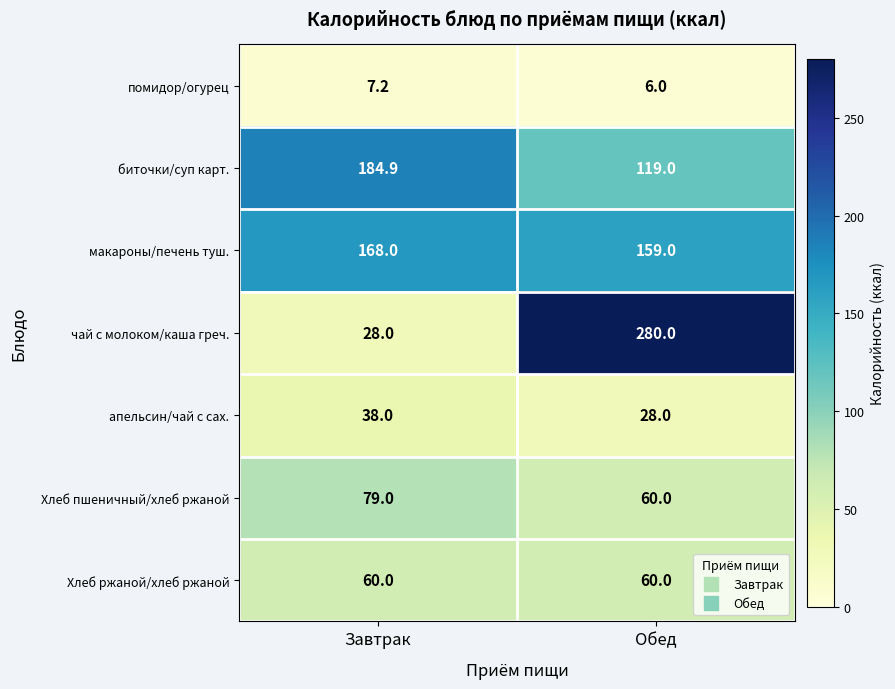

Count the number of data series in this chart.

7